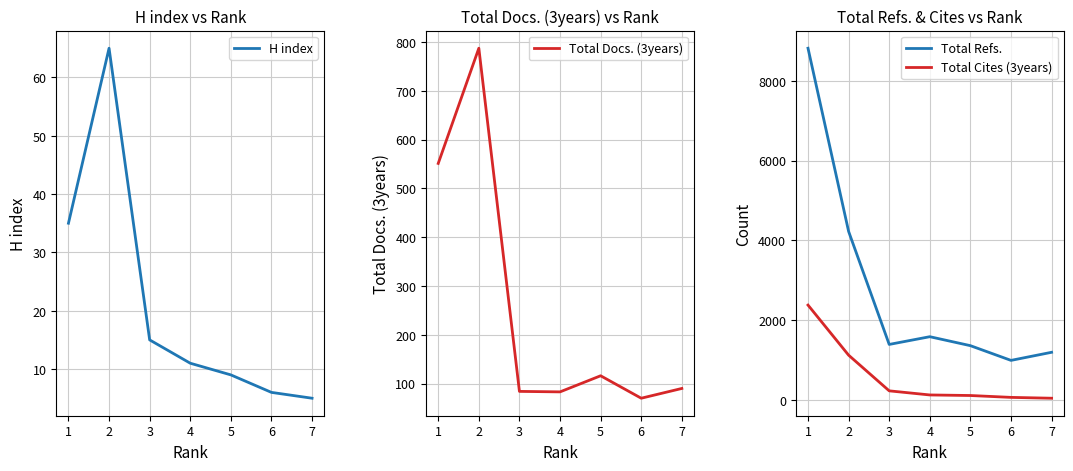

Count the number of categories in the chart.

7